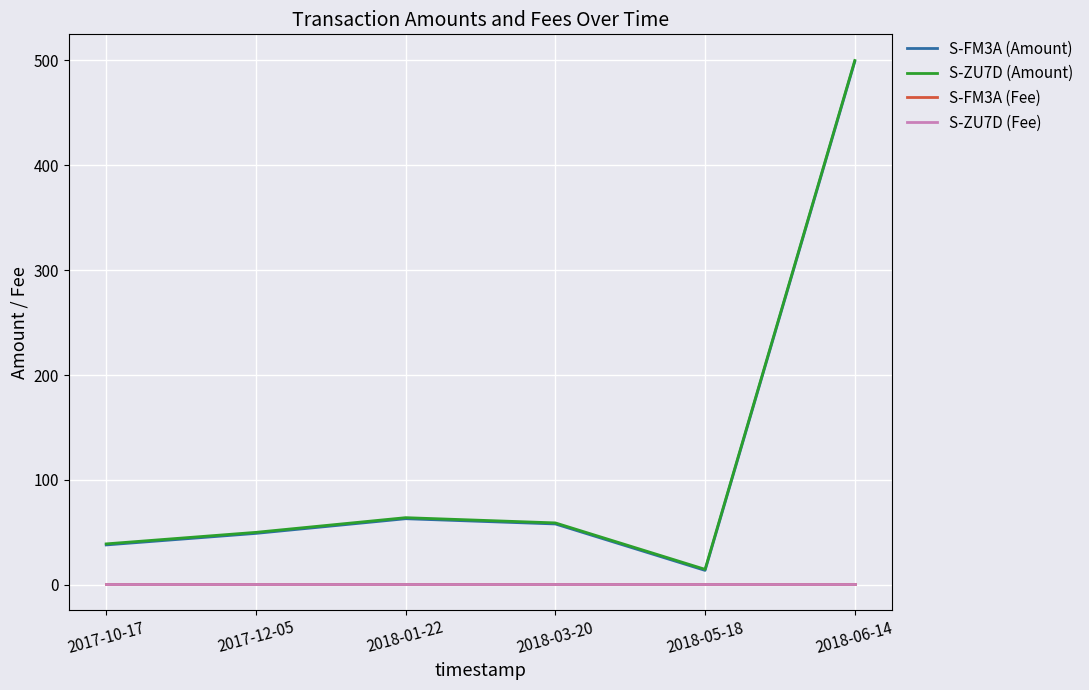

Does the chart display data point markers on the line(s)?

No